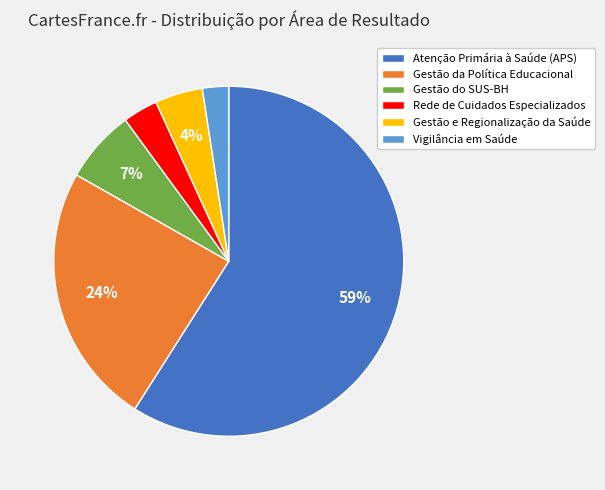

Do Gestão e Regionalização da Saúde and Atenção Primária à Saúde (APS) together represent more than half of the pie?

Yes